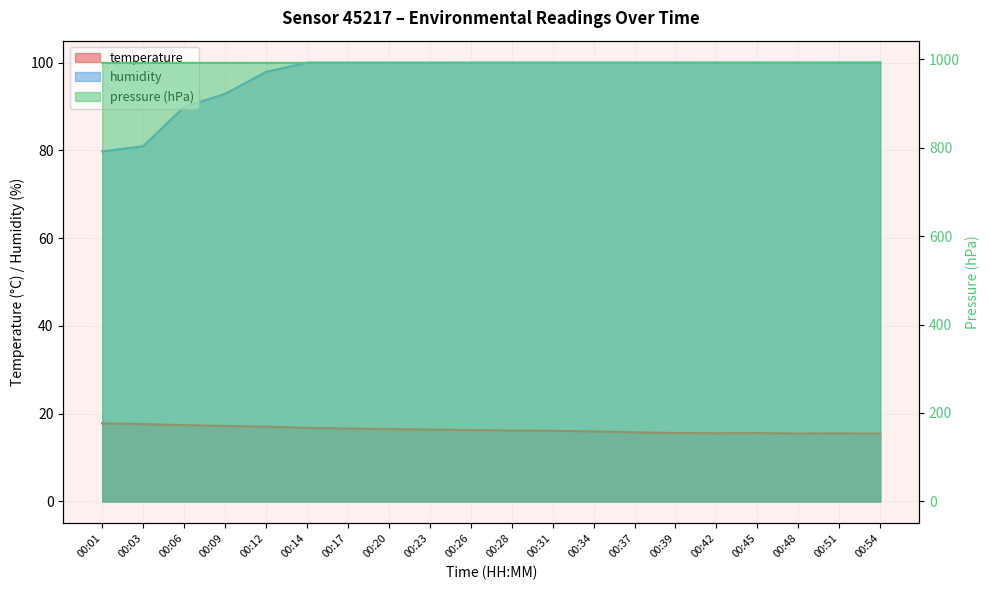

What is the value of the pressure_kPa point at the 14th from the left?

991.9